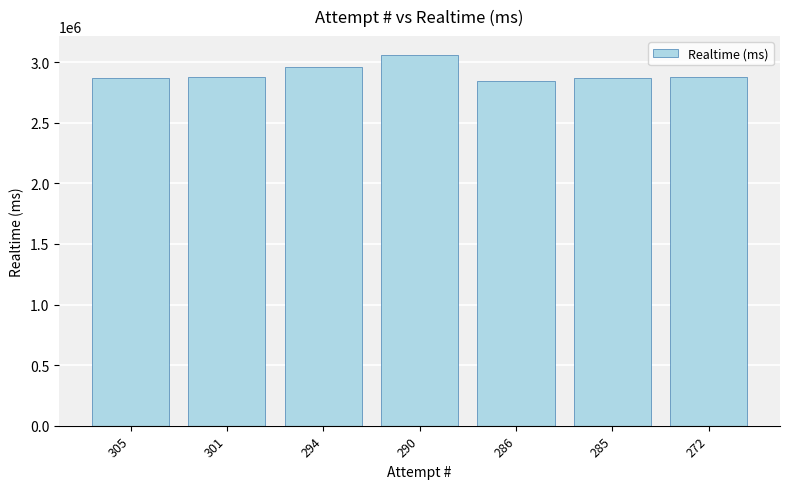

What is the minimum value shown in the chart?

2842916